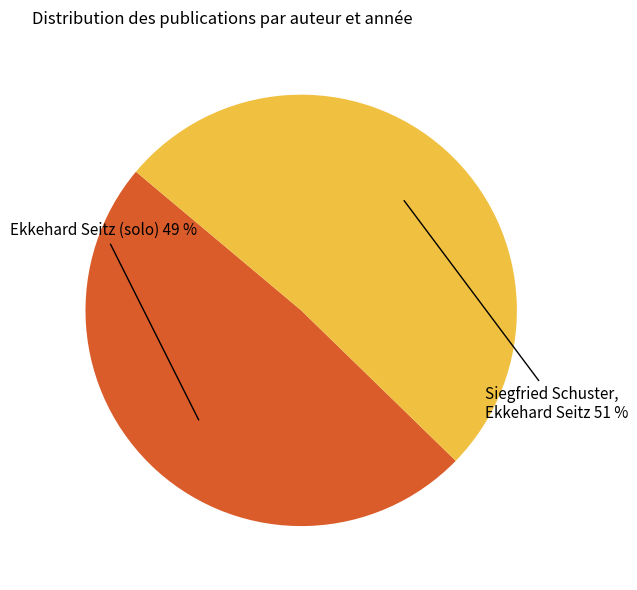

To the nearest percent, what is the difference between the largest and smallest slice percentages?

2%